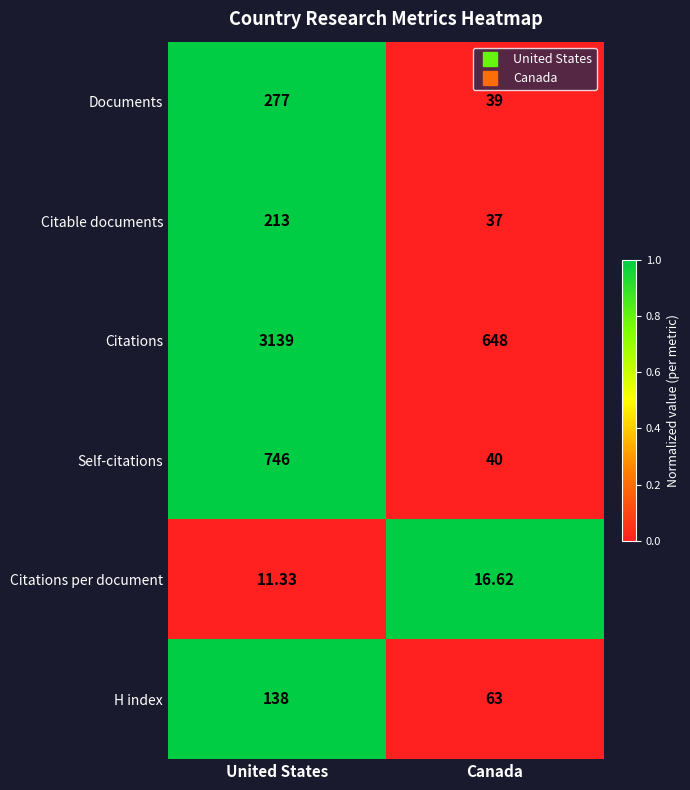

Rank the series at United States from lowest to highest value.

Citations per document, H index, Citable documents, Documents, Self-citations, Citations